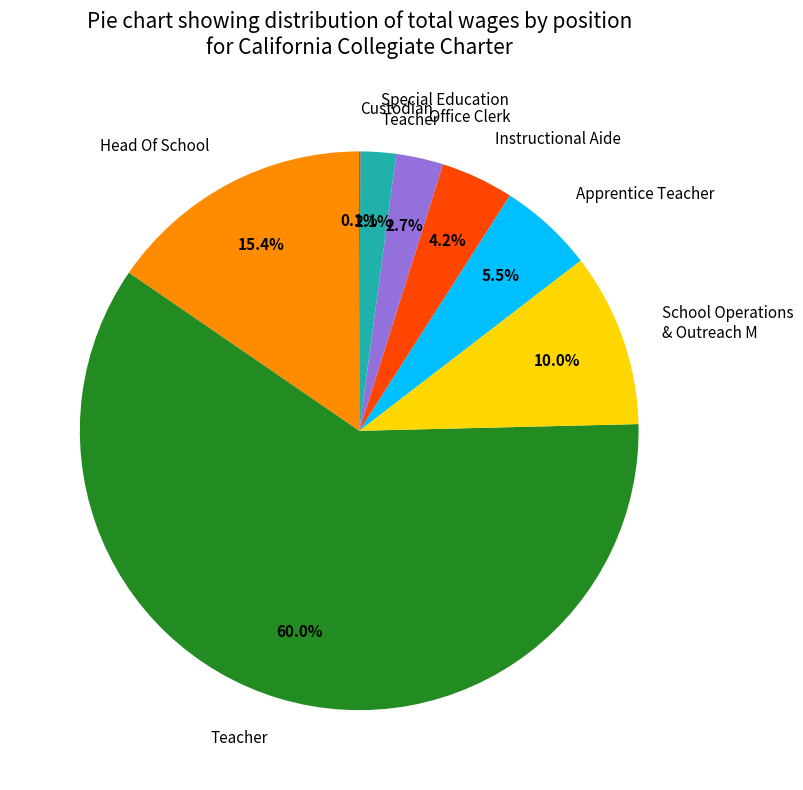

Between Teacher and Office Clerk, which is larger?

Teacher